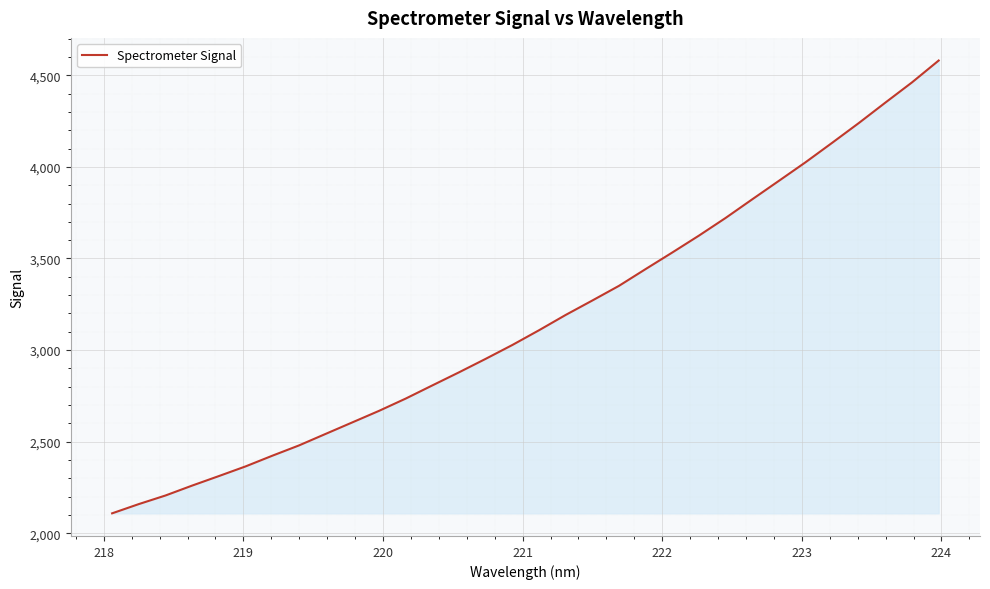

What is the minimum value shown in the chart?

2108.7